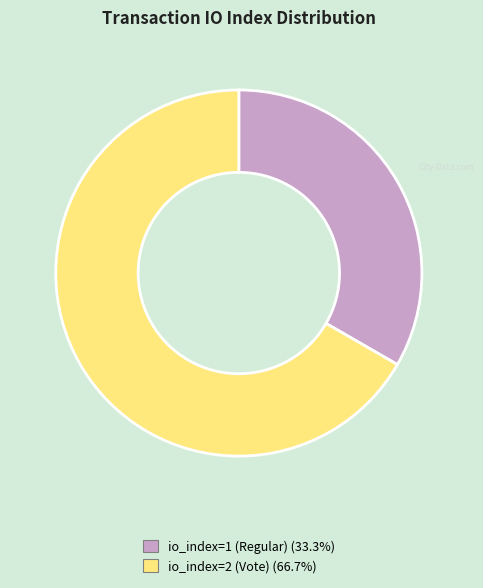

Which category has the biggest portion of the pie?

io_index=2 (Vote)